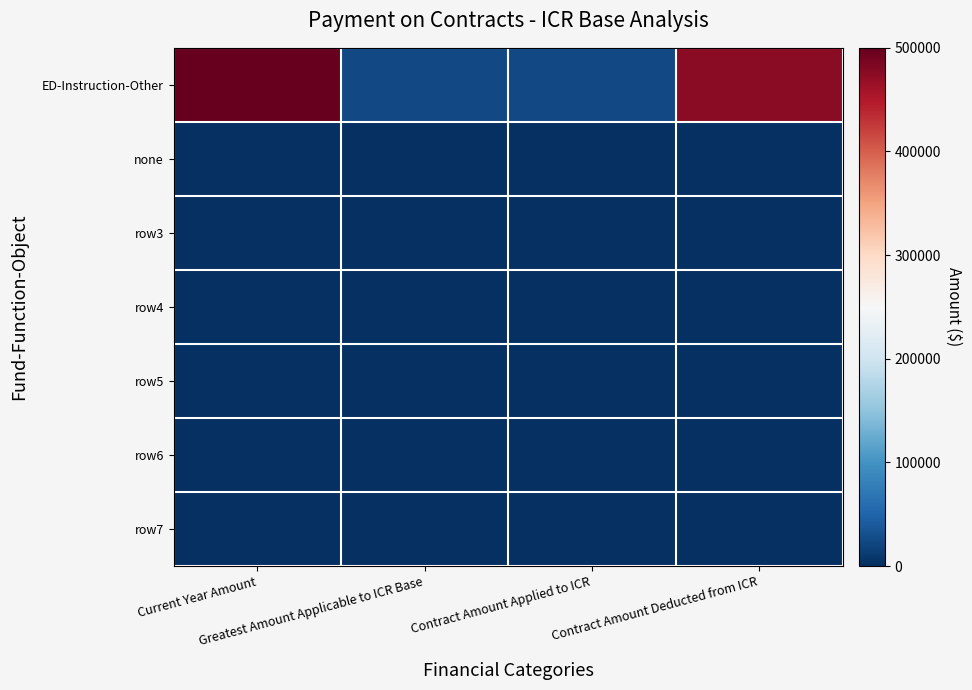

Reading right to left, what are all the values shown in this chart?

ED-Instruction-Other: Contract Amount Deducted from ICR=475000	Contract Amount Applied to ICR=25000	Greatest Amount Applicable to ICR Base=25000	Current Year Amount=500000
none: Contract Amount Deducted from ICR=0	Contract Amount Applied to ICR=0	Greatest Amount Applicable to ICR Base=0	Current Year Amount=0
row3: Contract Amount Deducted from ICR=0	Contract Amount Applied to ICR=0	Greatest Amount Applicable to ICR Base=0	Current Year Amount=0
row4: Contract Amount Deducted from ICR=0	Contract Amount Applied to ICR=0	Greatest Amount Applicable to ICR Base=0	Current Year Amount=0
row5: Contract Amount Deducted from ICR=0	Contract Amount Applied to ICR=0	Greatest Amount Applicable to ICR Base=0	Current Year Amount=0
row6: Contract Amount Deducted from ICR=0	Contract Amount Applied to ICR=0	Greatest Amount Applicable to ICR Base=0	Current Year Amount=0
row7: Contract Amount Deducted from ICR=0	Contract Amount Applied to ICR=0	Greatest Amount Applicable to ICR Base=0	Current Year Amount=0